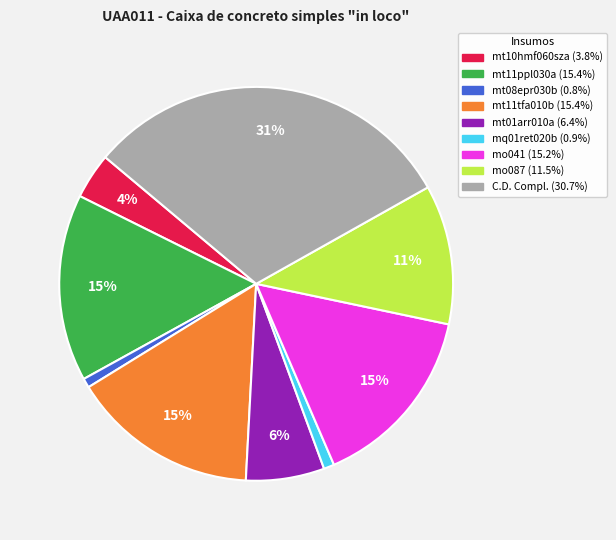

Does any single category account for the majority?

No